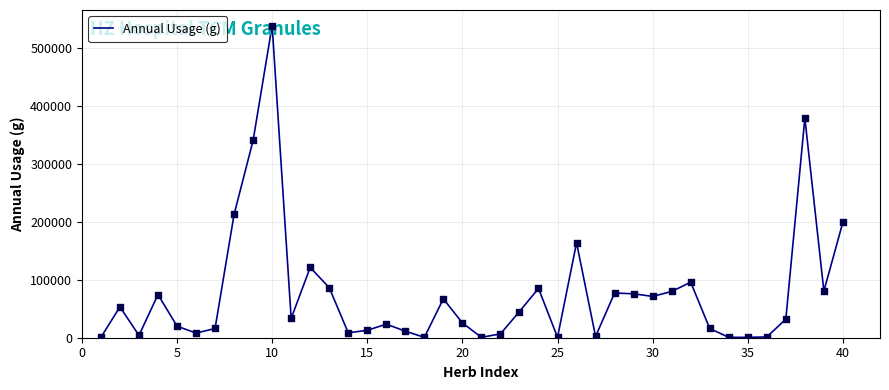

What is the difference between the maximum and minimum values?

537985